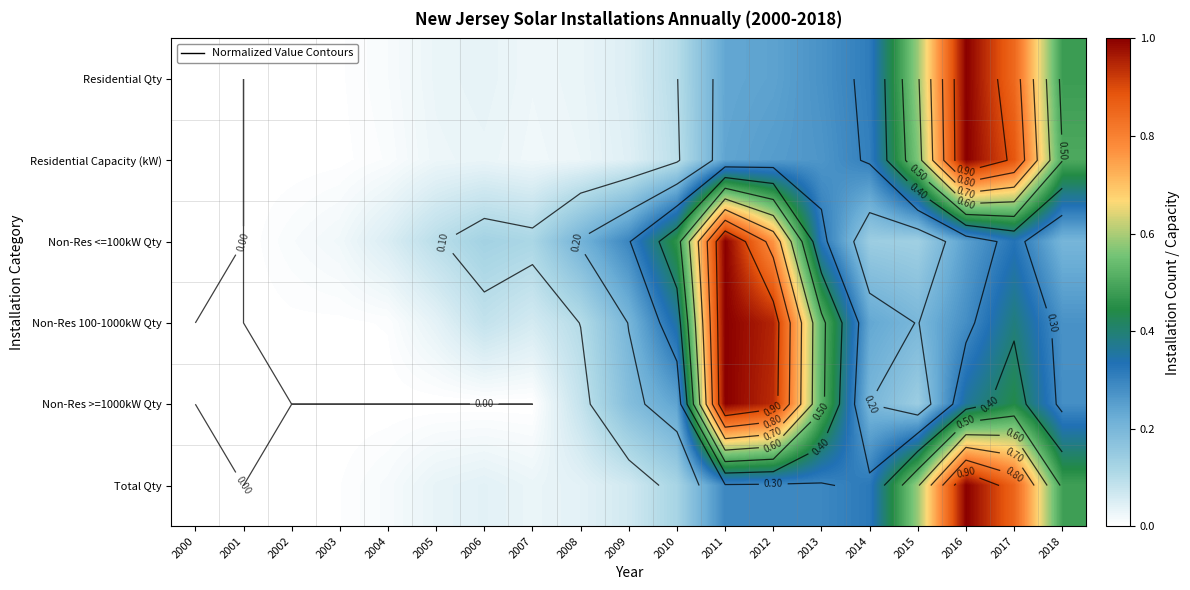

The Non-Res >=1000kW Qty series shows 0.4 at 2004. True or false?

False